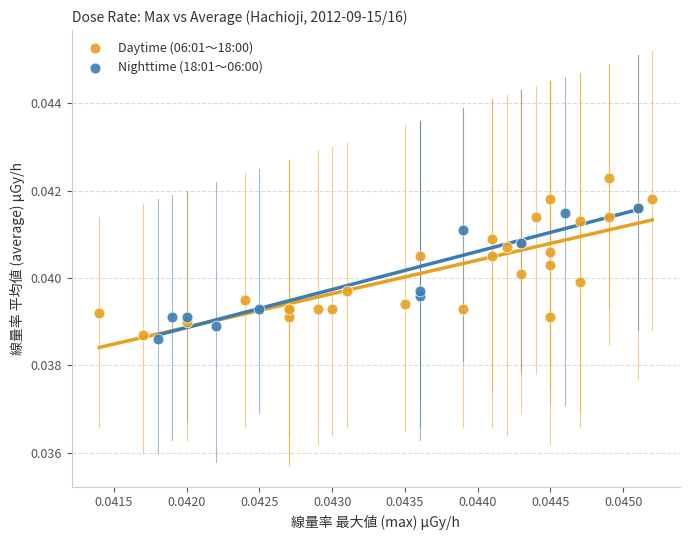

Which series contains the lowest Y value?

Nighttime (18:01～06:00)